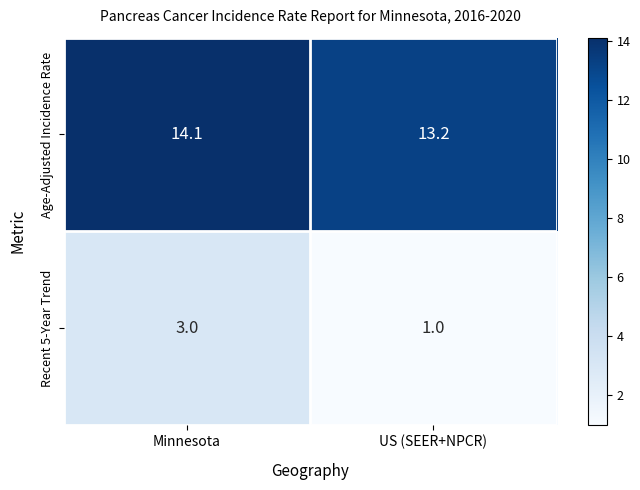

Reading left to right, list all the values displayed in this chart.

Age-Adjusted Incidence Rate: Minnesota=14.1	US (SEER+NPCR)=13.2
Recent 5-Year Trend: Minnesota=3.0	US (SEER+NPCR)=1.0